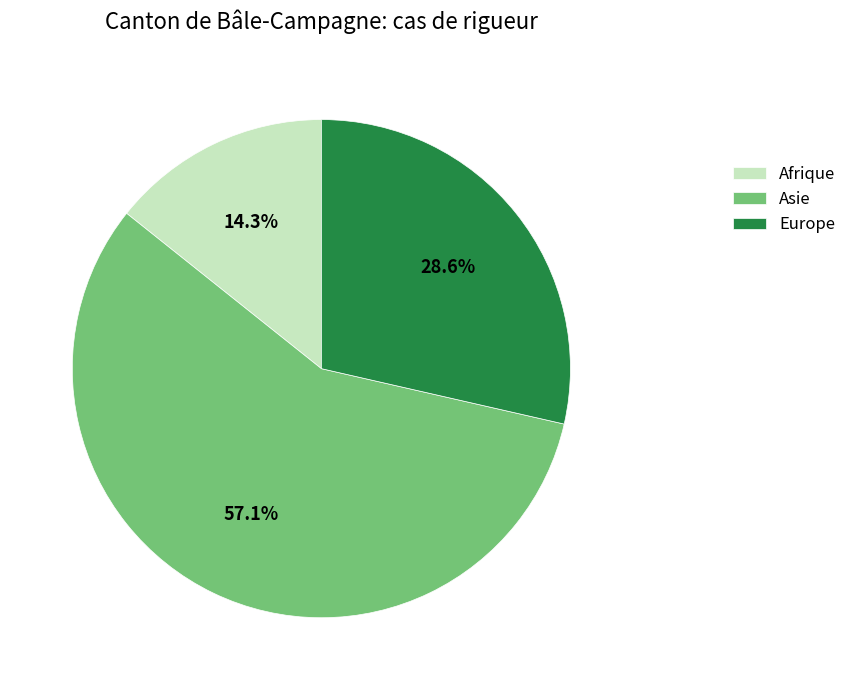

Count the number of slices in the pie.

3